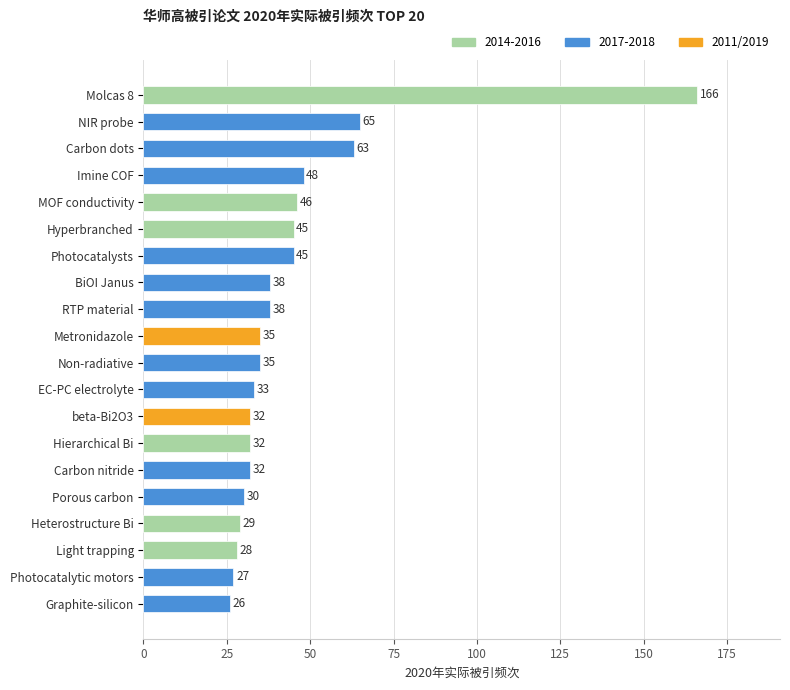

Approximately how many times larger is the value at Hierarchical Bi compared to beta-Bi2O3?

1.0